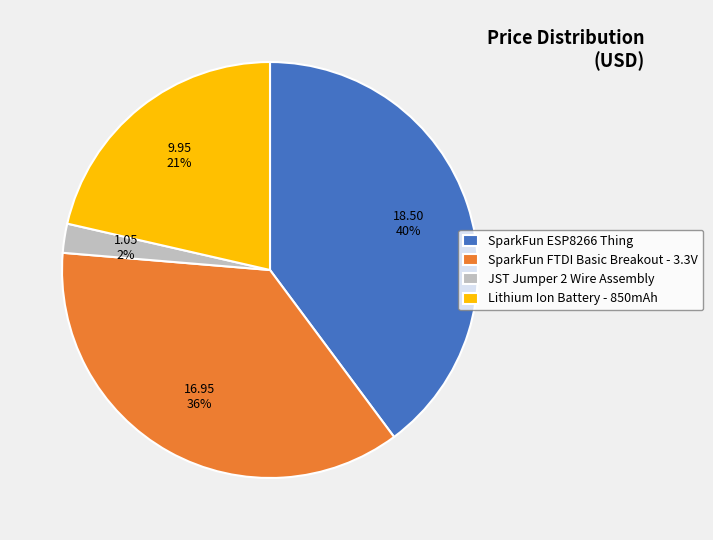

Does JST Jumper 2 Wire Assembly represent more than half of the total?

No